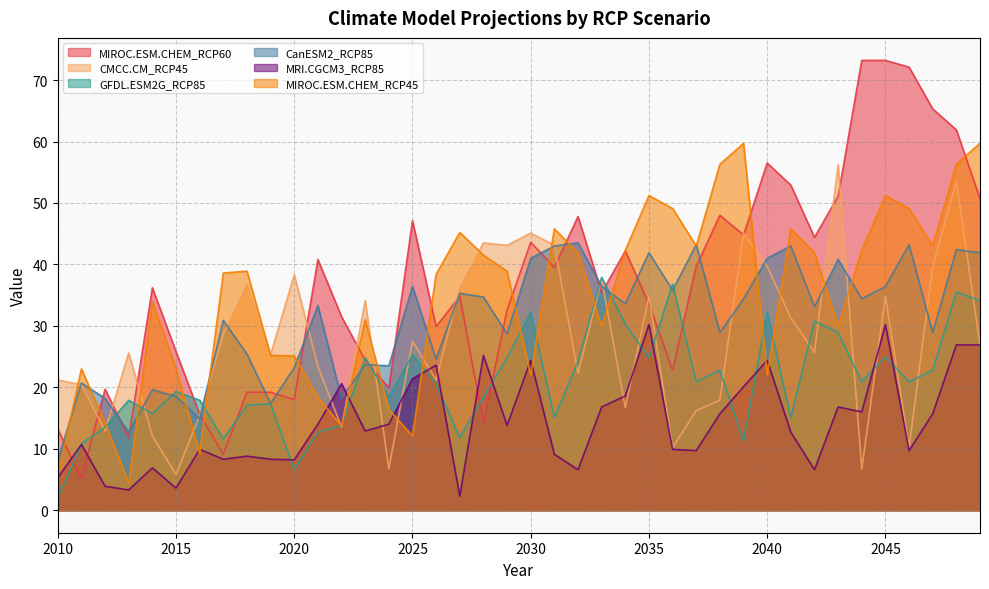

What is the highest value of the MRI.CGCM3_RCP85 series?

30.2